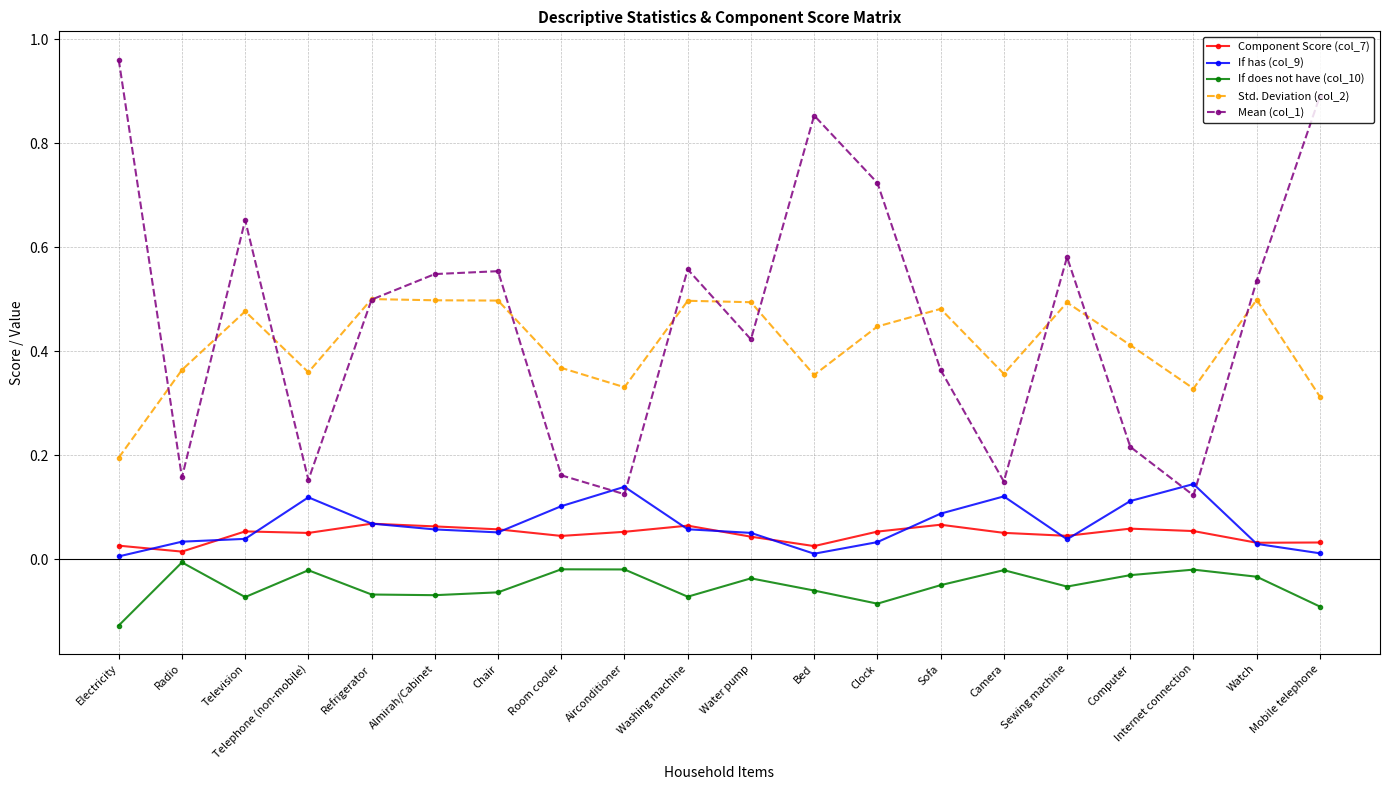

The If does not have (col_10) series shows -0.0 at Radio. True or false?

True